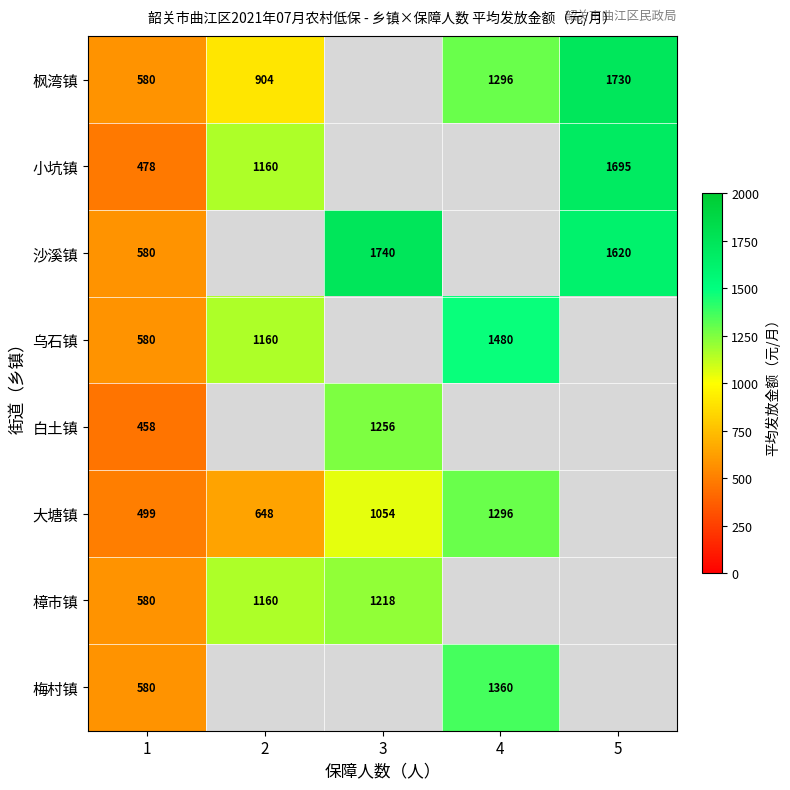

At which category does the chart reach its minimum across all series?

1